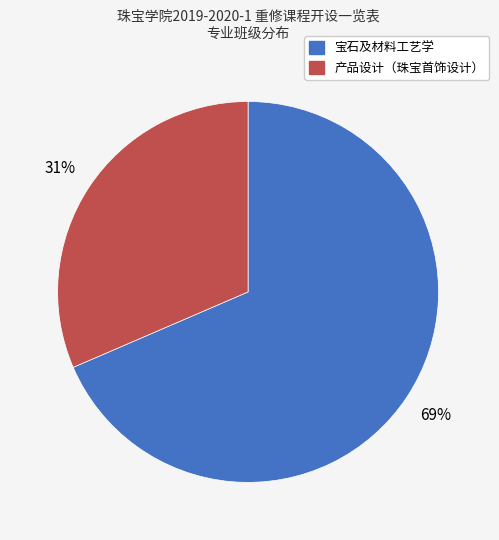

Count the number of slices in the pie.

2